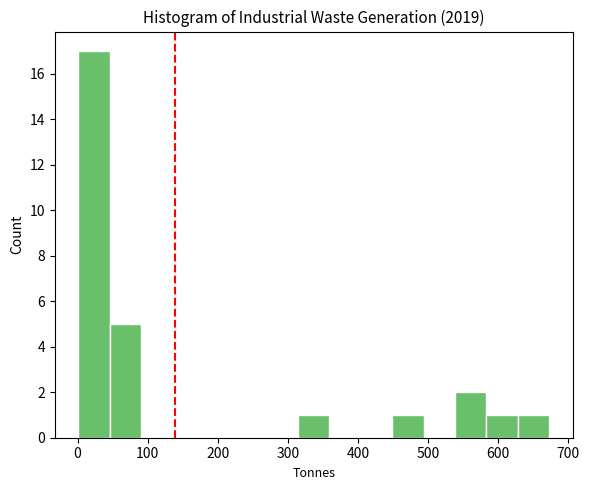

What is the height of the bar covering 630 to 670 on the x-axis? Neither the bar edges nor the heights are printed on the chart, so give them approximately, as read against the axes.

1